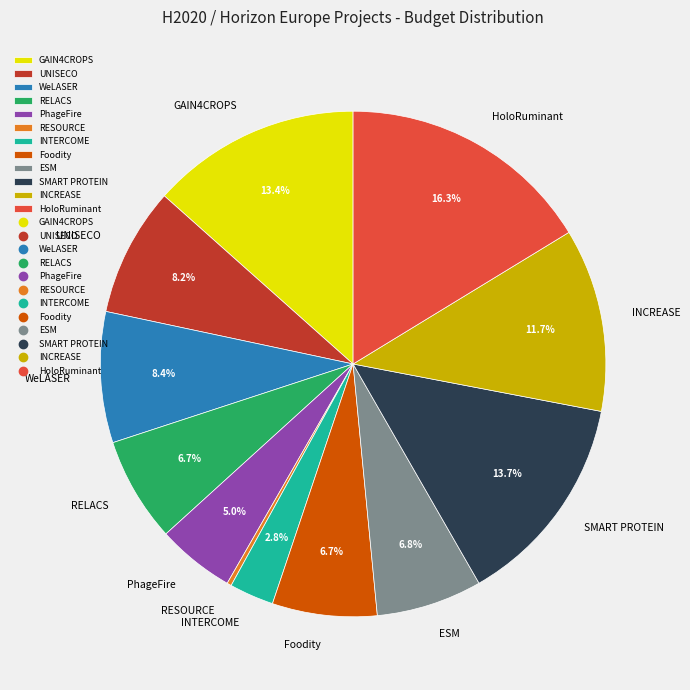

Combined, what portion of the pie is SMART PROTEIN and RELACS?

20.4%